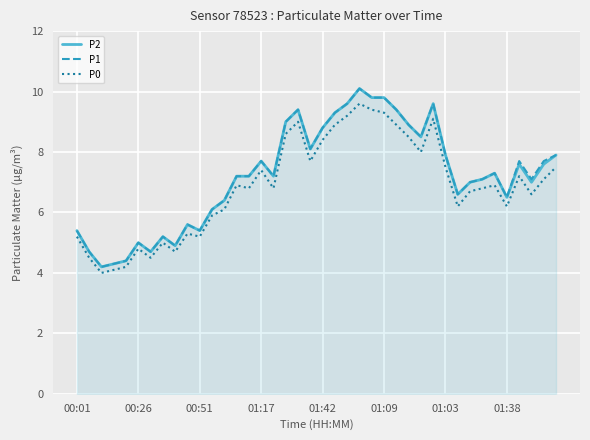

What is the minimum value shown in the chart?

4.0